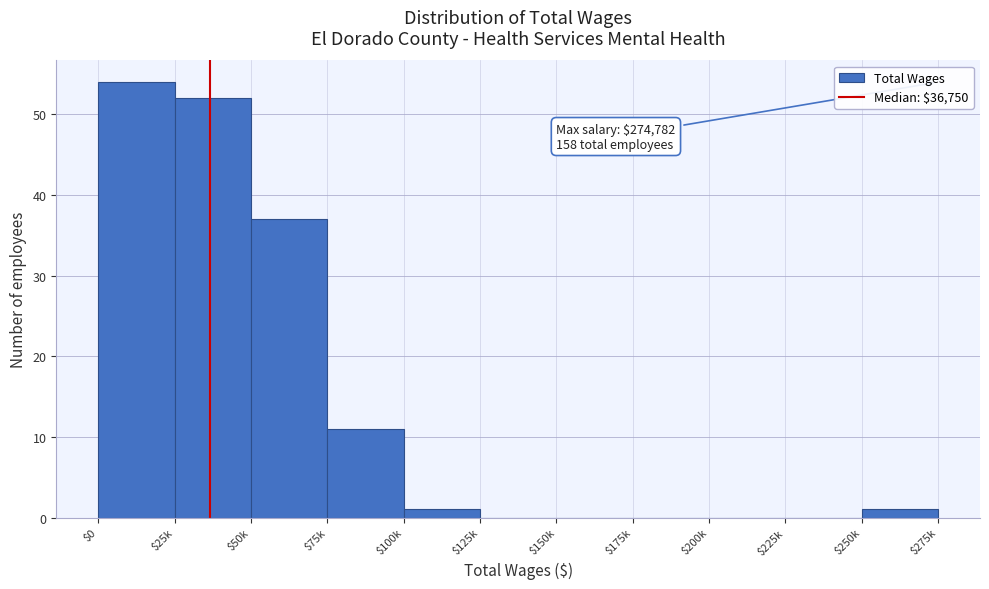

What is the greatest value displayed?

54